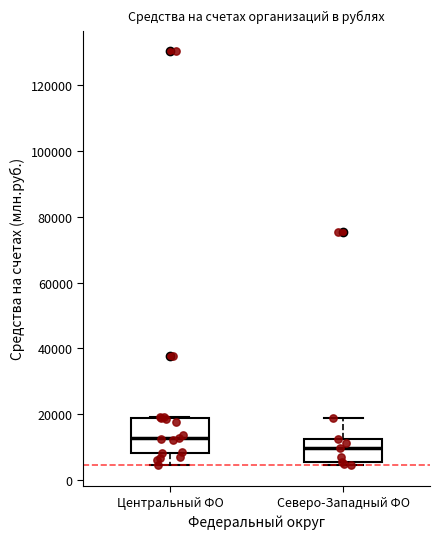

Where does the median line of the box for Центральный ФО sit on the y-axis? The values are not printed on the chart, so give them approximately, as read against the axis.

12000